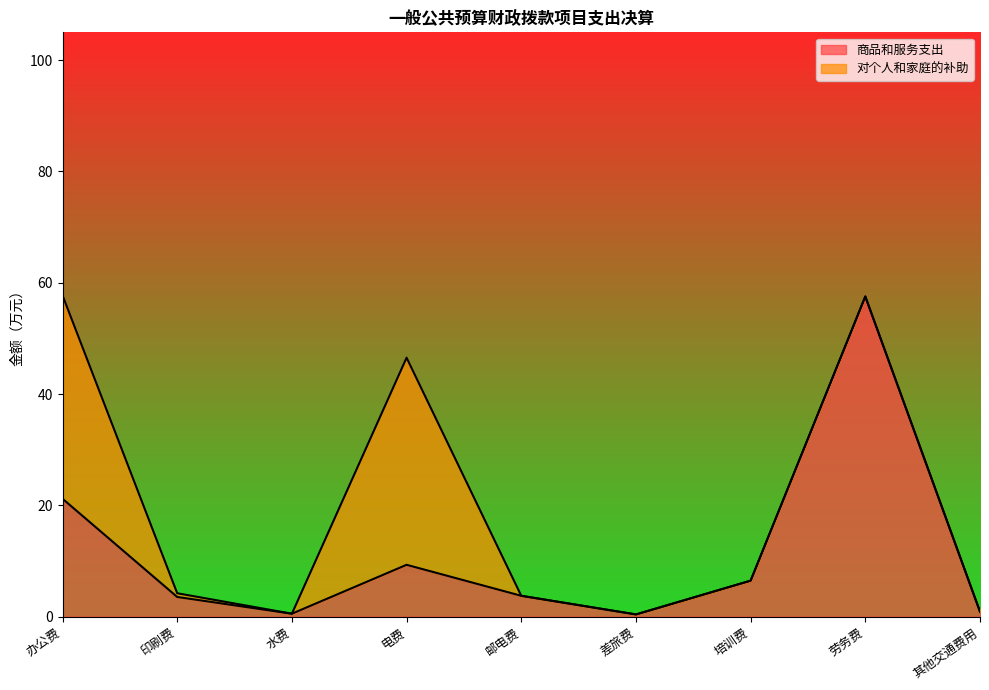

Rank the categories by value from lowest to highest.

差旅费, 水费, 其他交通费用, 印刷费, 邮电费, 培训费, 电费, 办公费, 劳务费